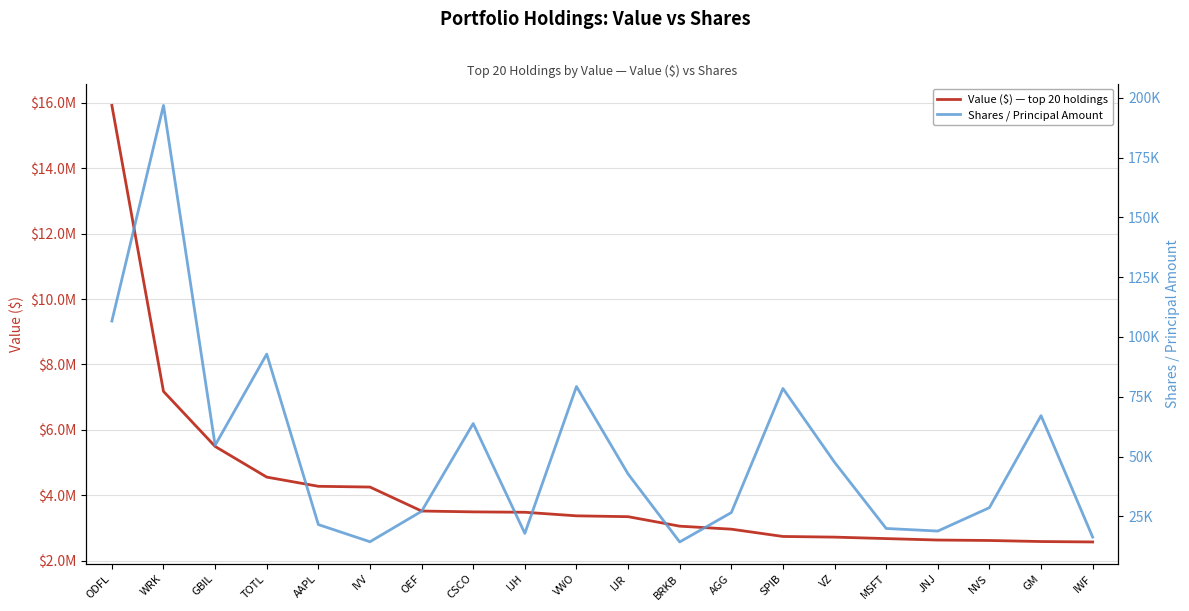

True or false: Value ($) — top 20 holdings has more than 0 interior local peaks.

False